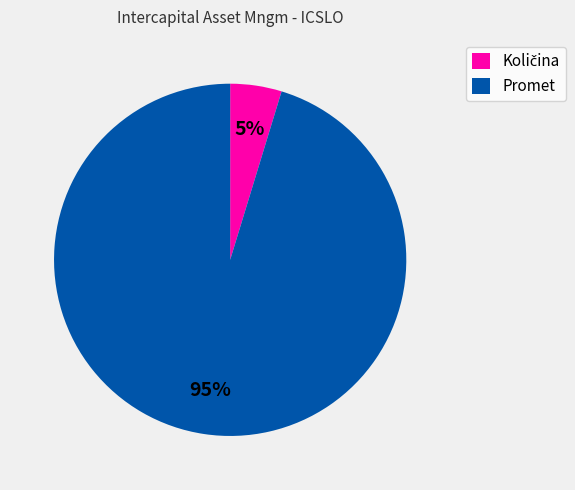

To the nearest percent, what percentage of the pie is Promet?

95%